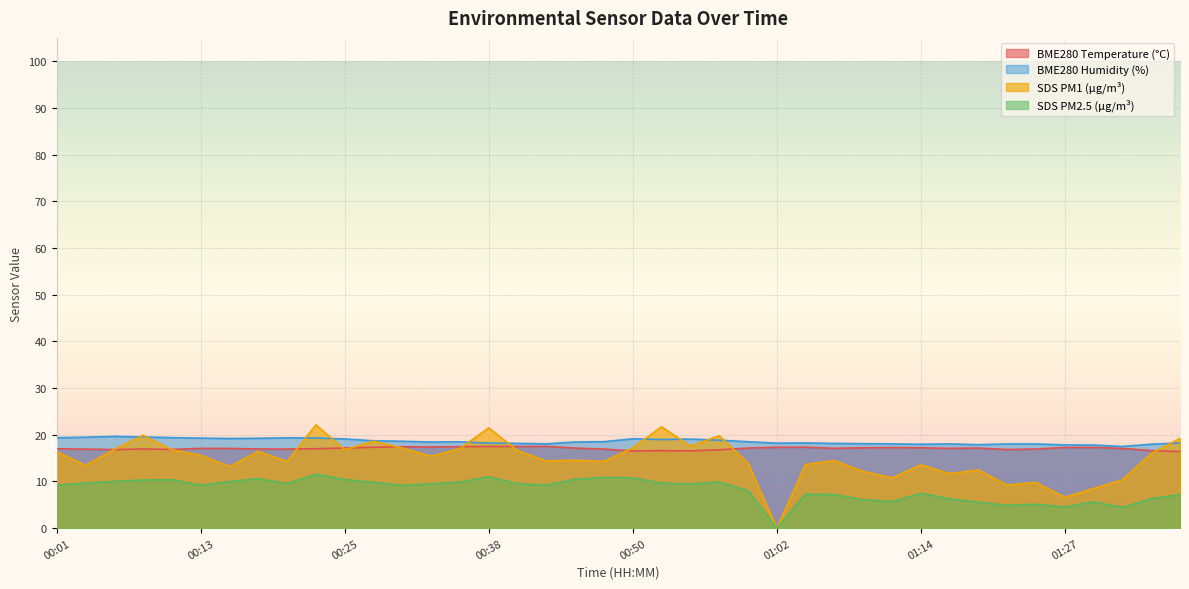

True or false: BME280_humidity has more than 0 interior local peaks.

True